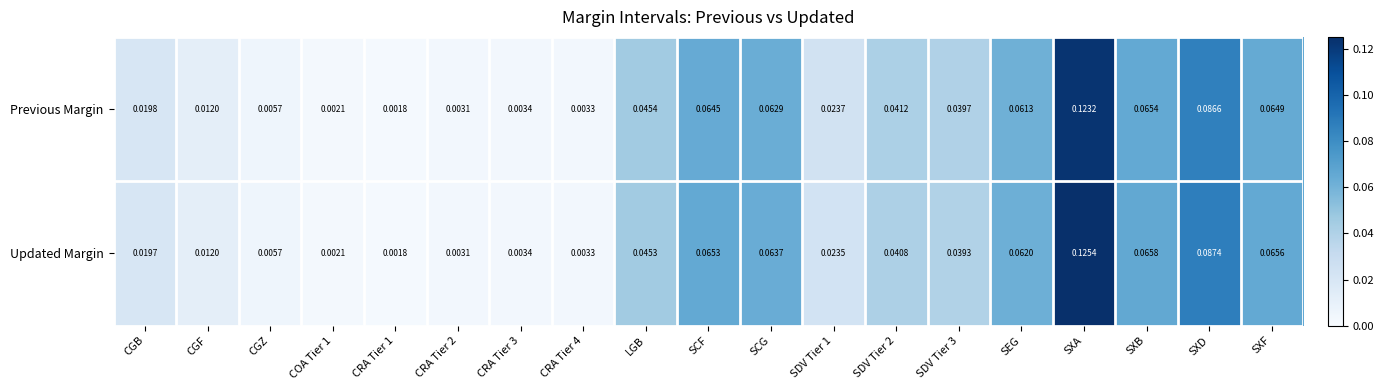

List the series in order of their peak value, lowest first.

Previous Margin, Updated Margin